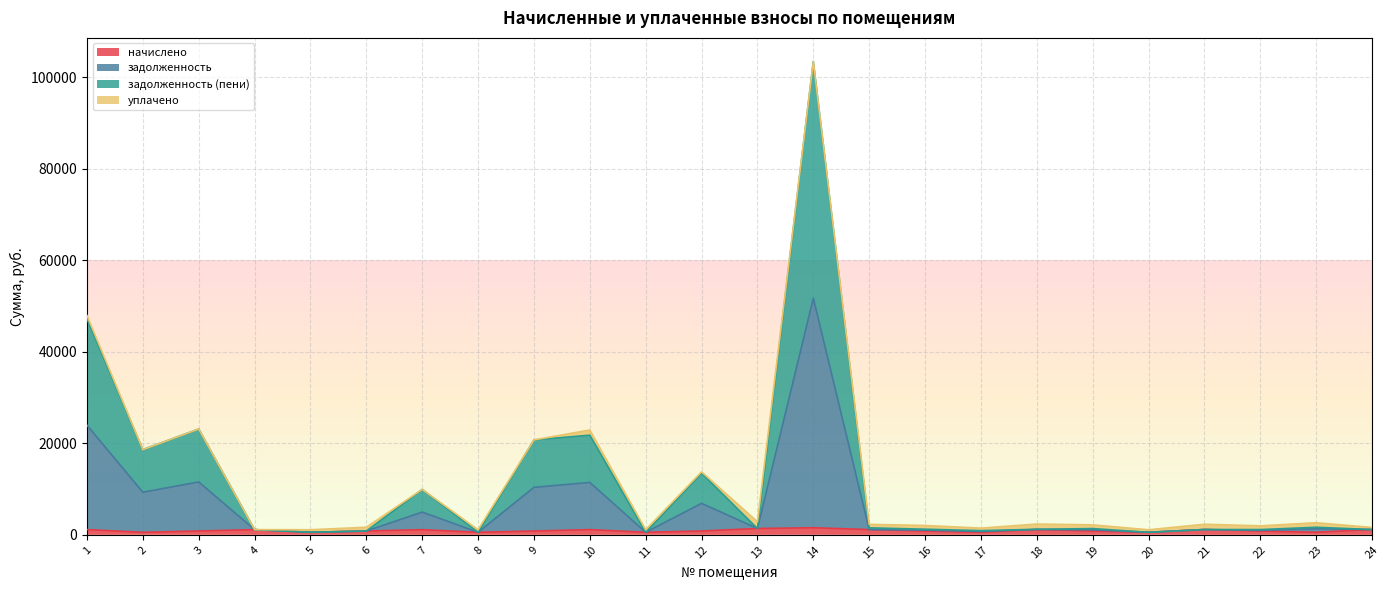

How many interior local valleys does the начислено series have?

7